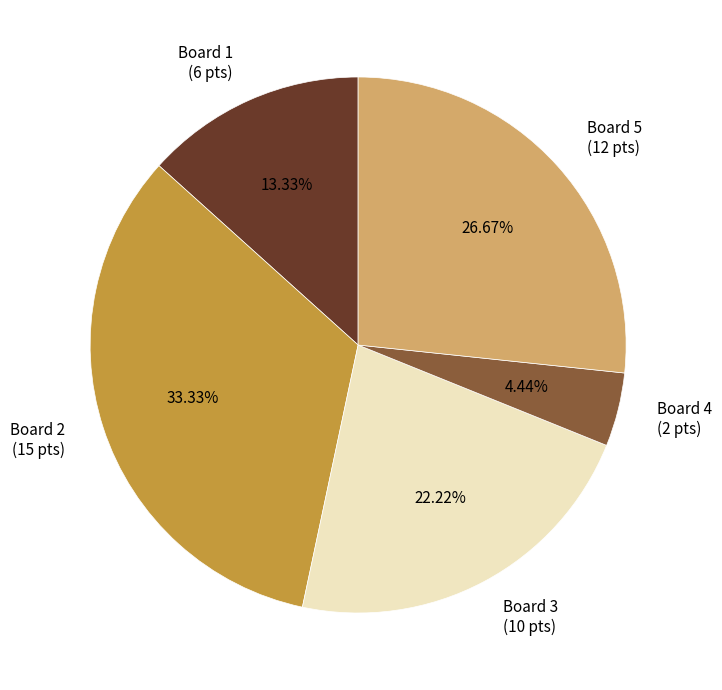

Count the number of slices in the pie.

5